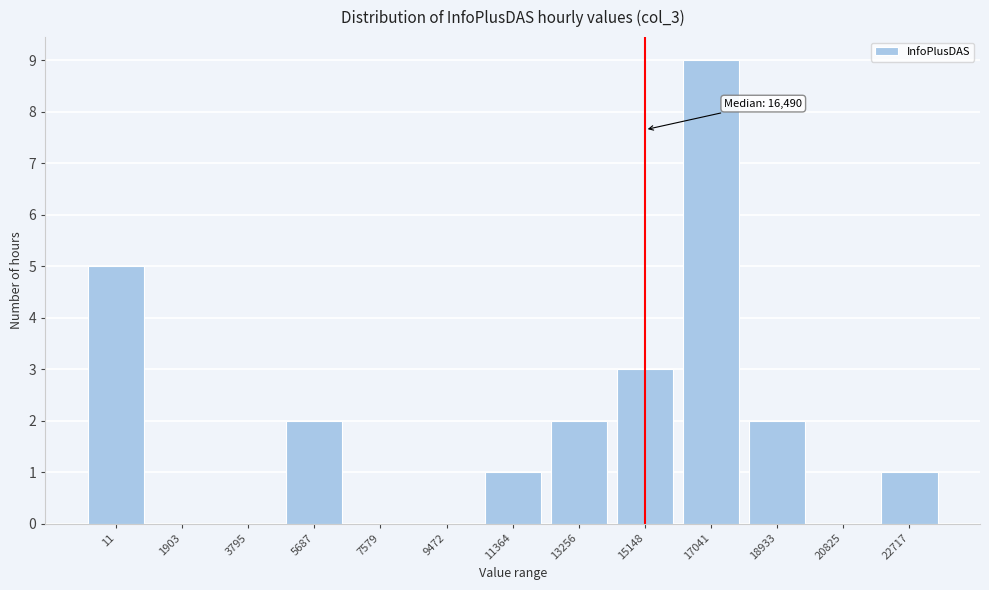

Reading left to right, extract all data points from this chart.

11=5	1903=0	3795=0	5687=2	7579=0	9472=0	11364=1	13256=2	15148=3	17041=9	18933=2	20825=0	22717=1